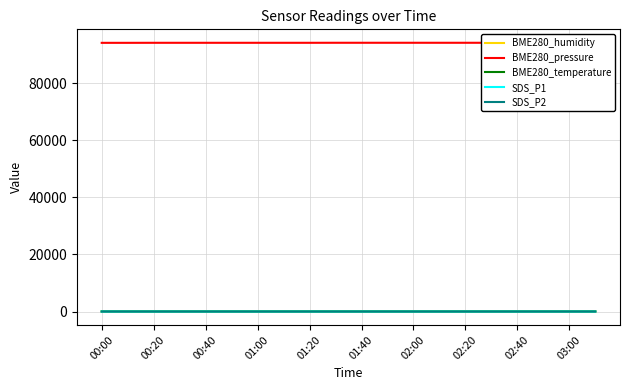

Which series has the largest total across all categories?

BME280_pressure